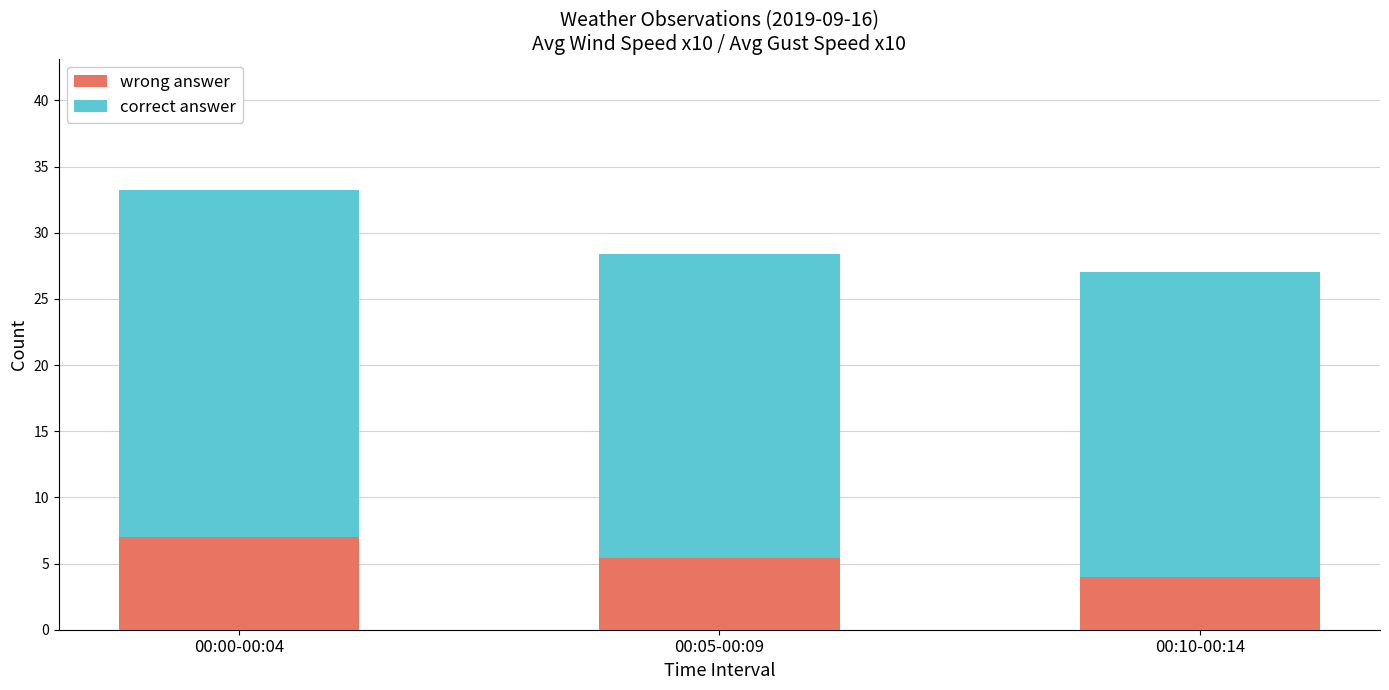

Which category has the highest value in the wrong answer series?

00:00-00:04